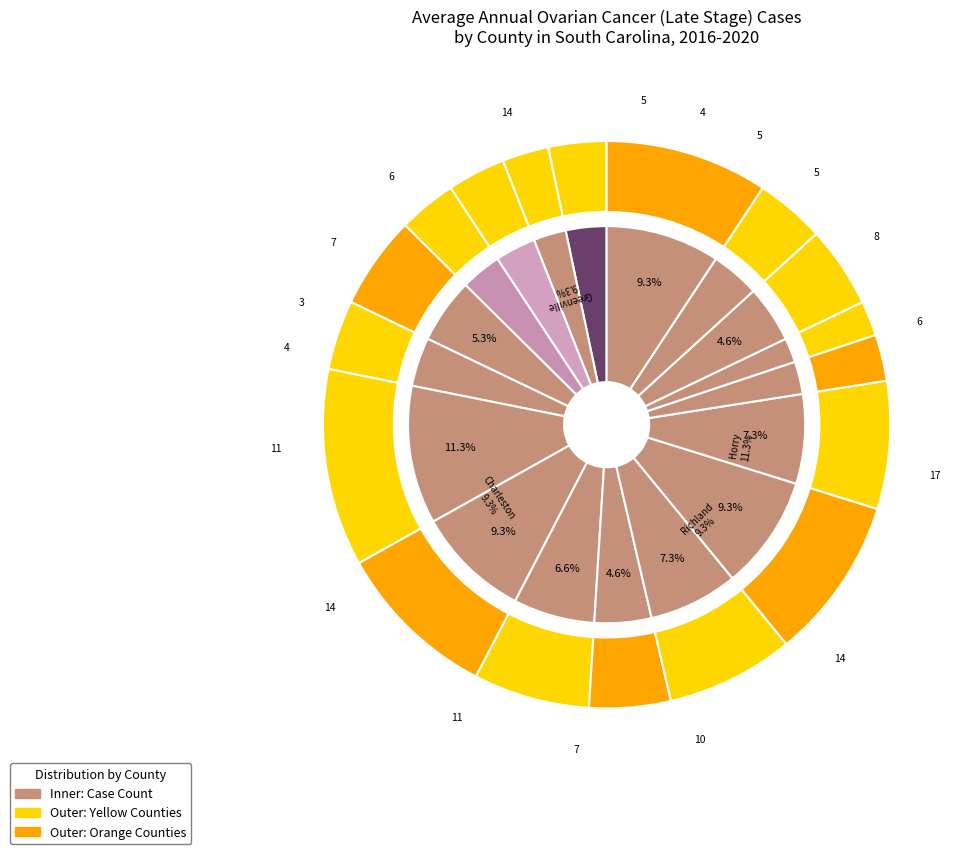

Does any single category account for the majority?

No